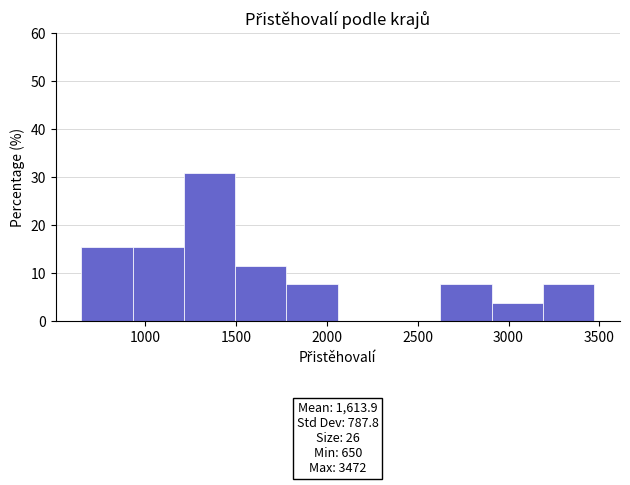

Over which range of the x-axis is the bar tallest?

1200 to 1500